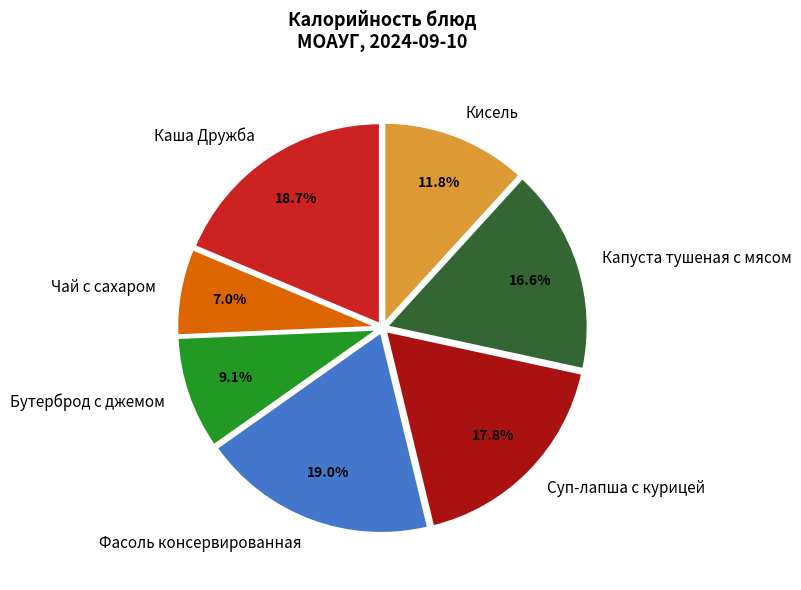

Which category has the smallest portion of the pie?

Чай с сахаром